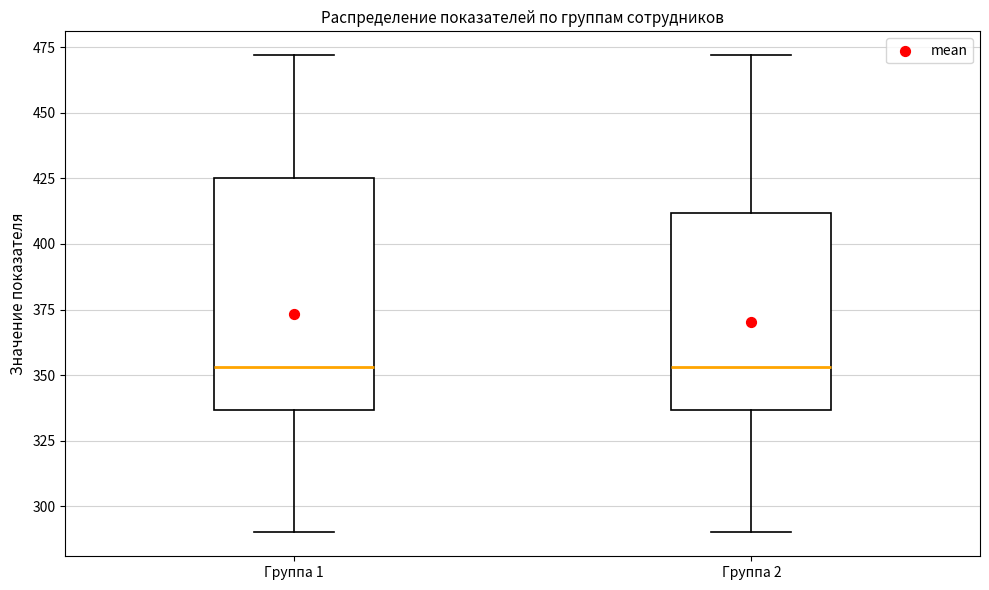

Where does the median line of the box for Группа 2 sit on the y-axis? The values are not printed on the chart, so give them approximately, as read against the axis.

355